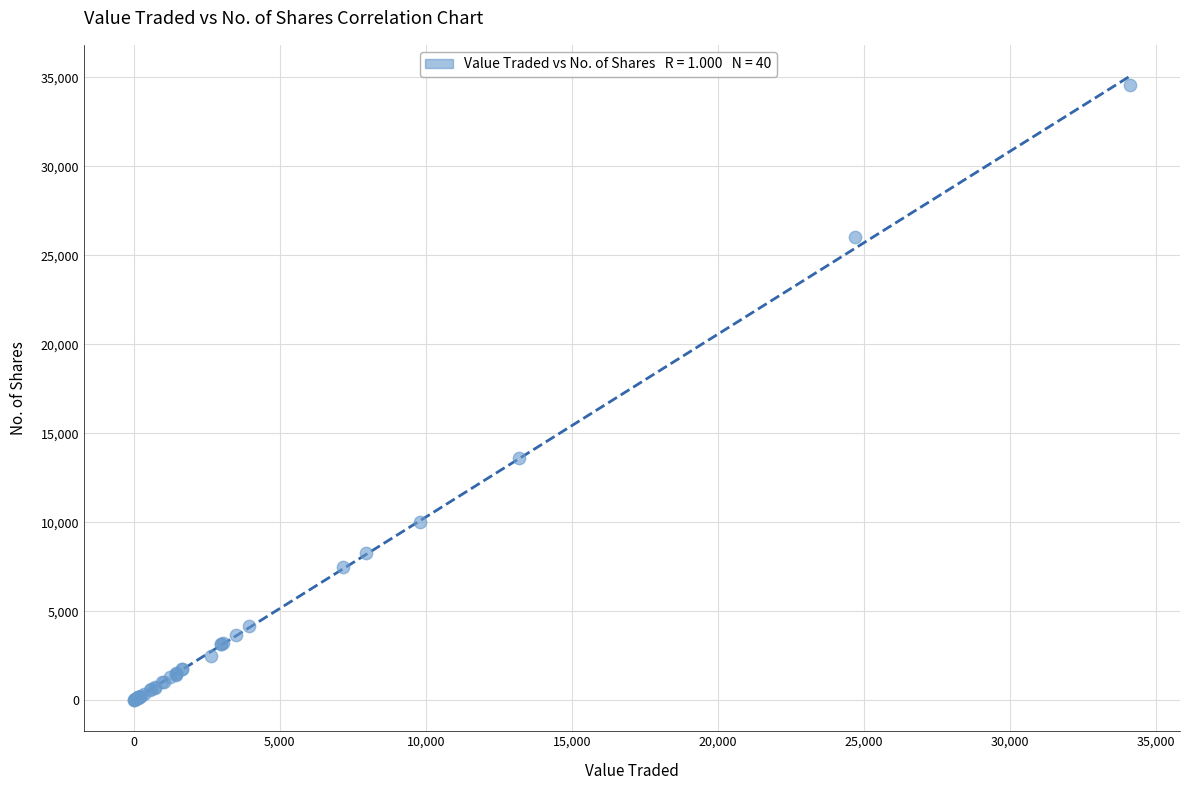

What Y value in the scatter plot is closest to 17294?

13600